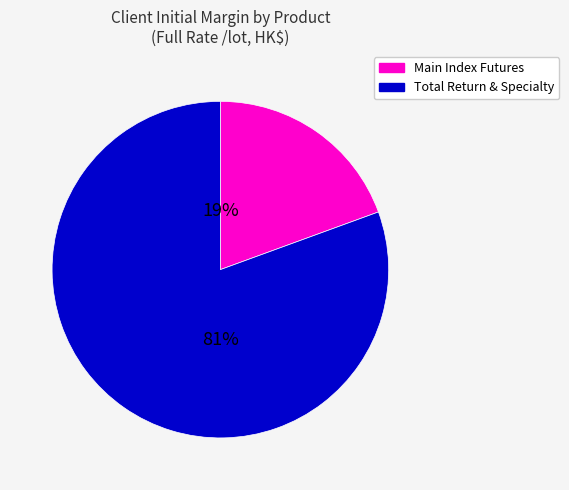

Count the number of slices in the pie.

2